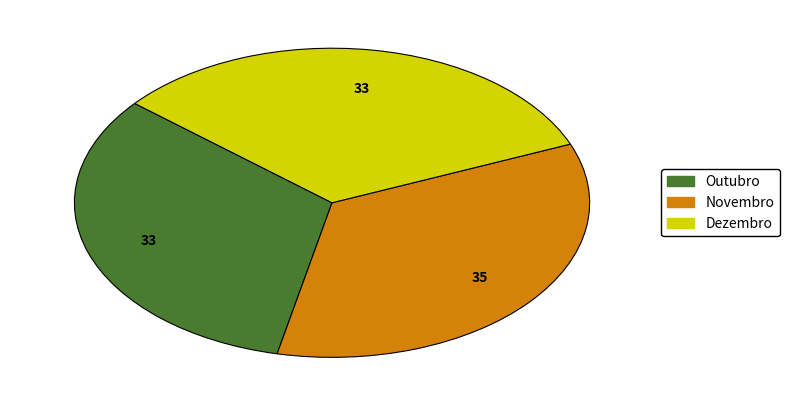

Approximately how many times larger is the value at Outubro compared to Novembro?

0.9